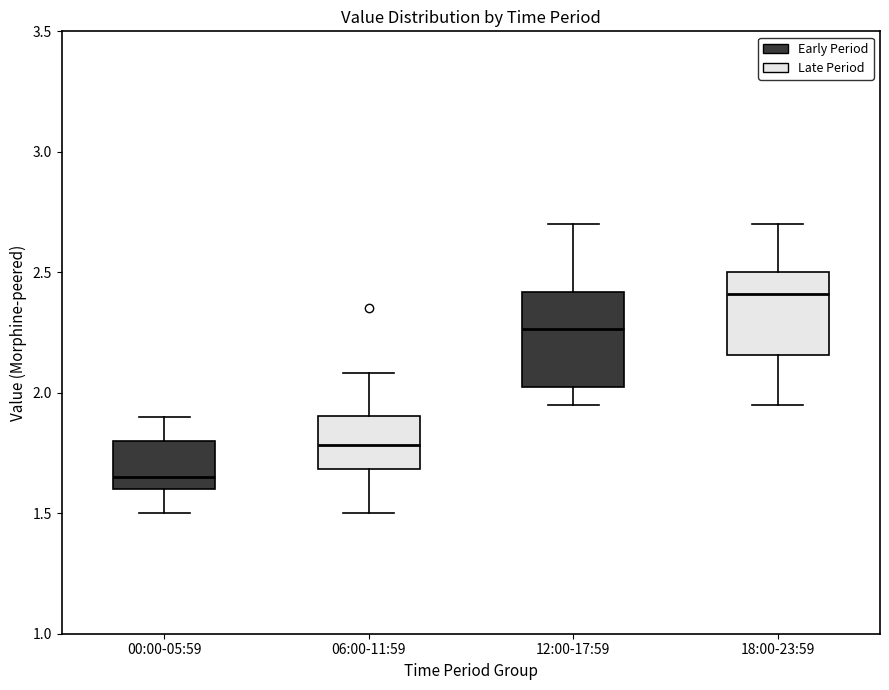

Which box has the highest median line?

18:00-23:59